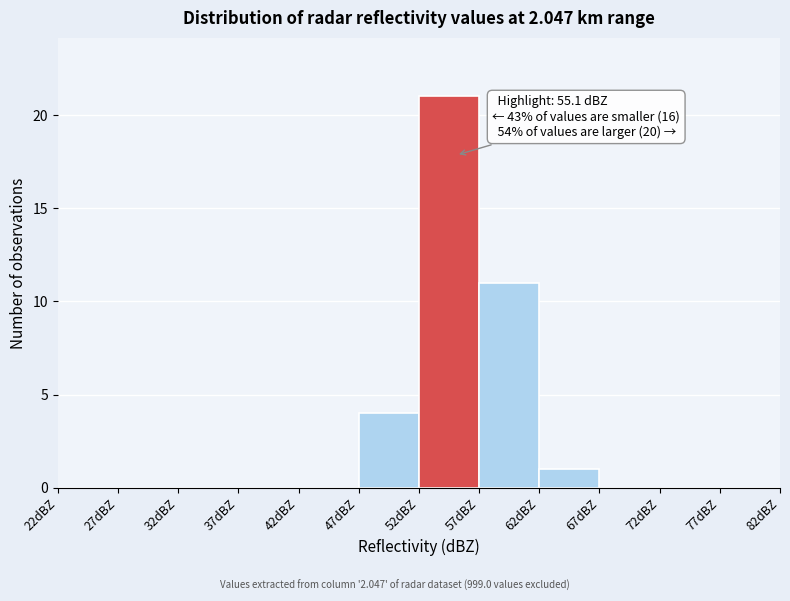

Over which range of the x-axis is the bar tallest?

52 to 57